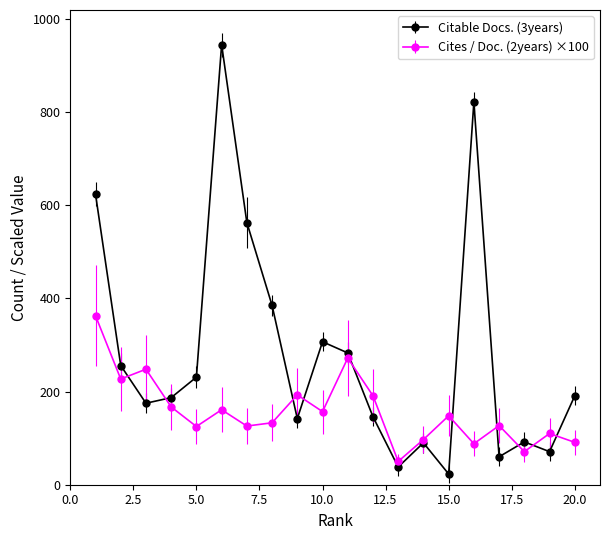

At how many categories does at least one series exceed 538?

4